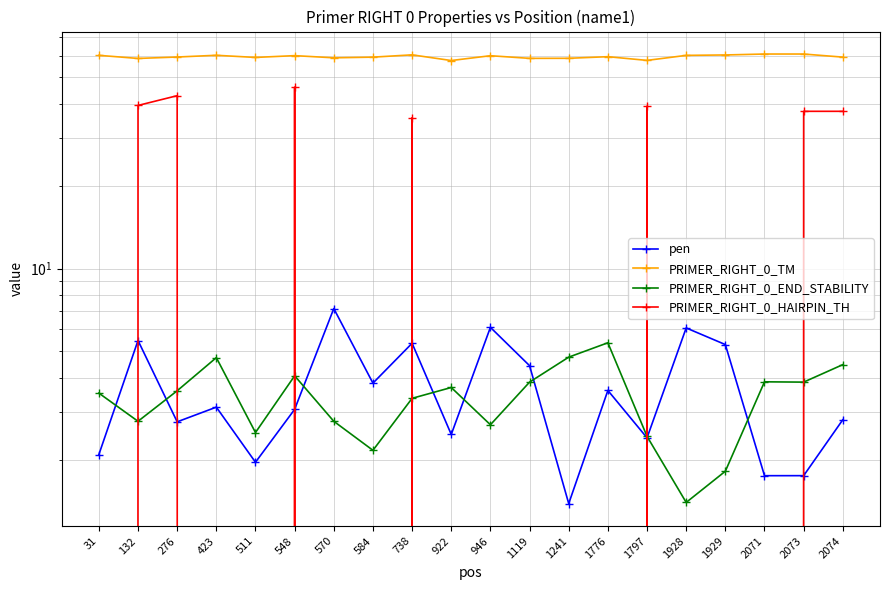

The PRIMER_RIGHT_0_TM series shows 59.2 at 276. True or false?

True